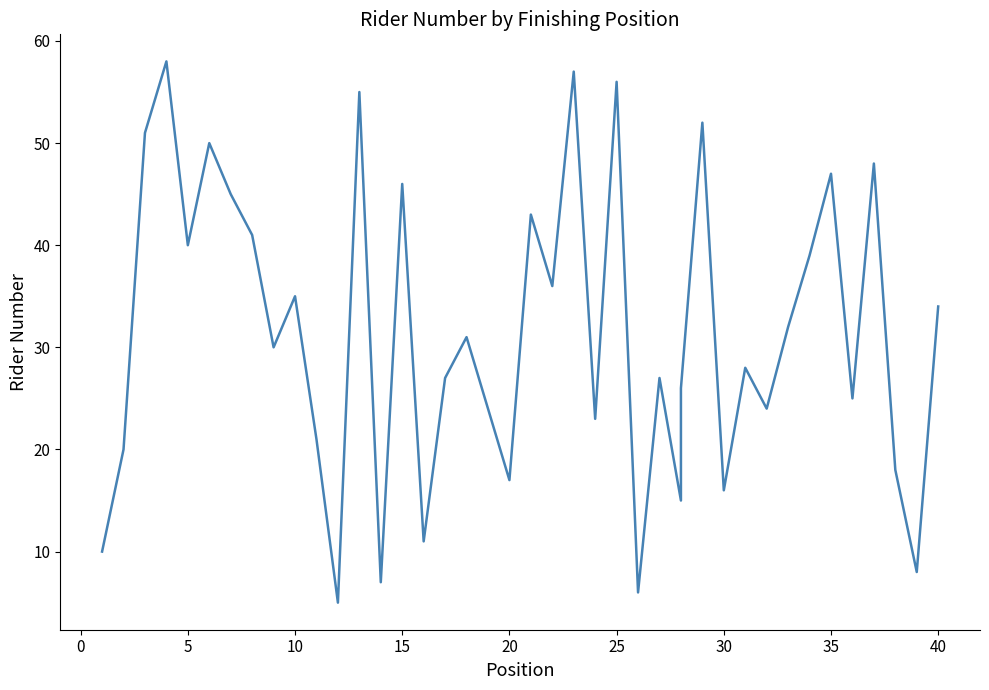

How many points are higher than both their immediate neighbors (excluding endpoints)?

14